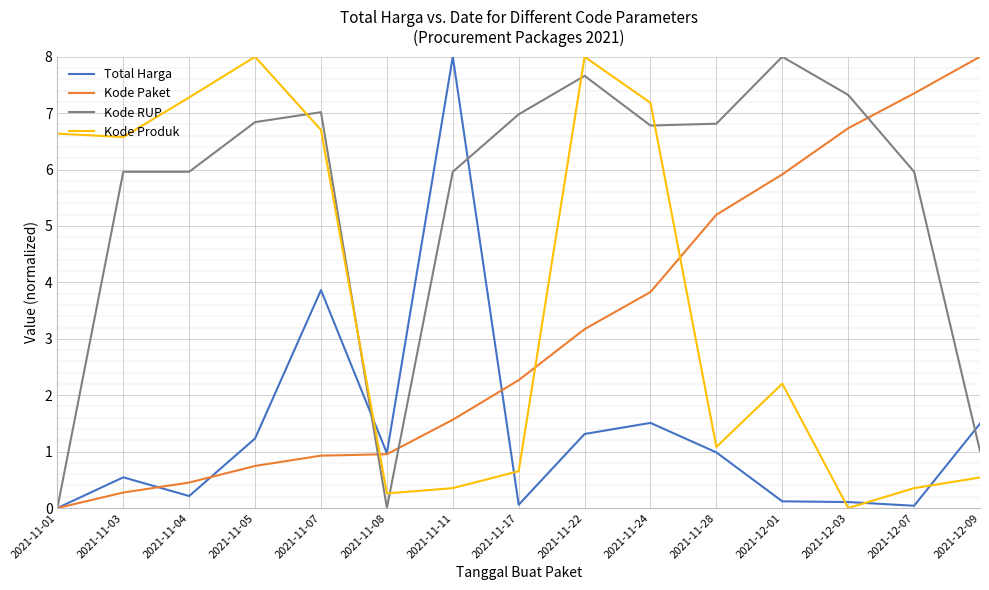

Which series has the largest total across all categories?

Kode RUP